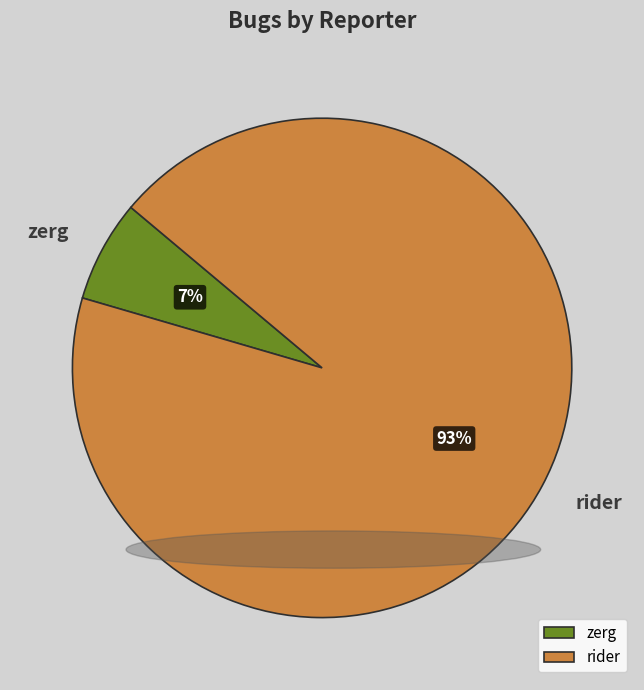

To the nearest percent, what is the combined percentage of rider and zerg?

100%